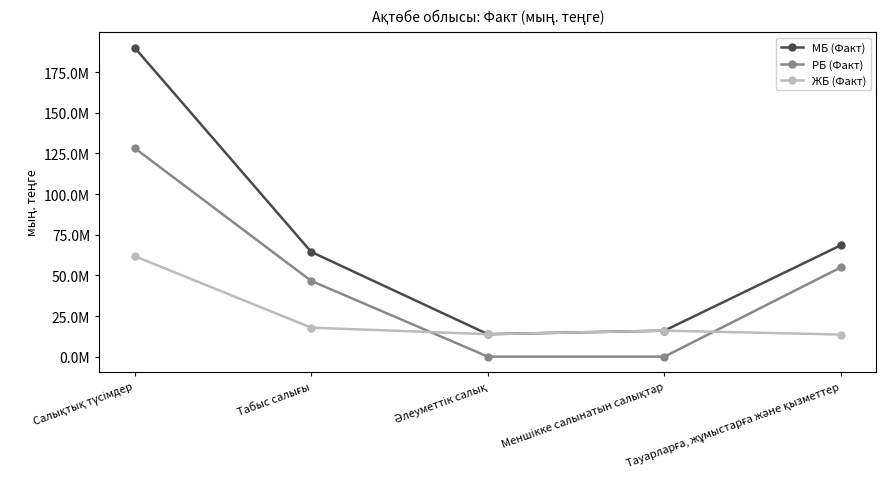

How many values in РБ (Факт) are above zero?

3